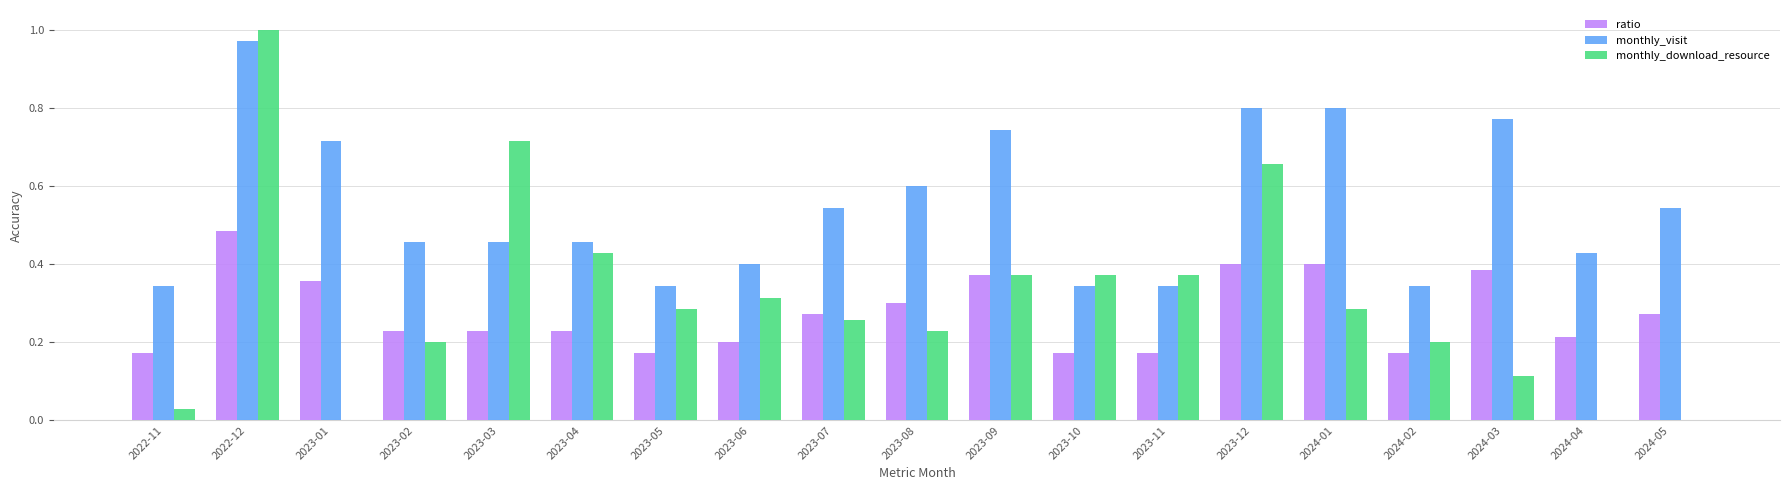

Is it true that monthly_download_resource equals 0.2 at 2023-03?

False